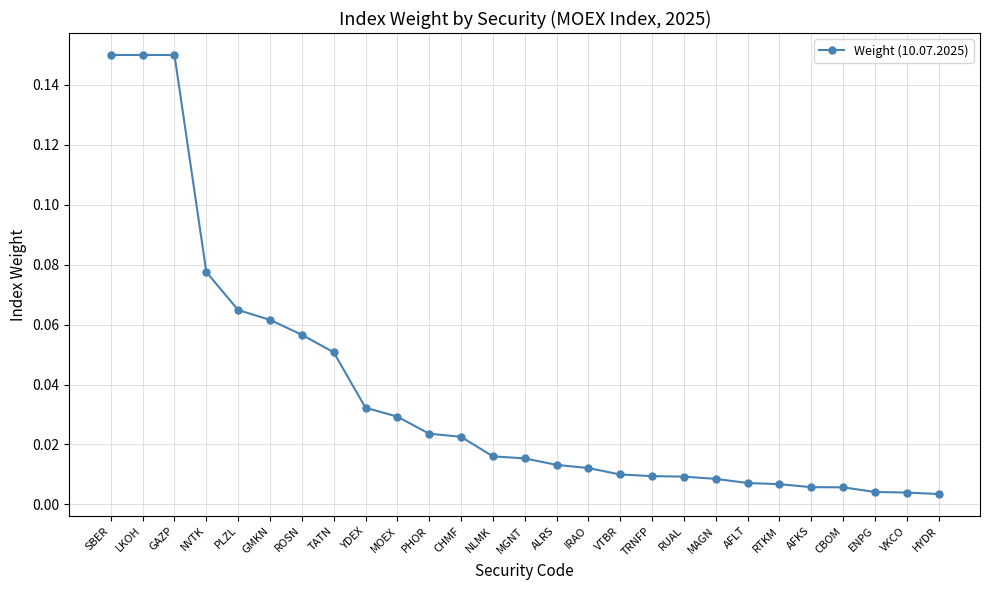

How many lines are shown in the chart?

1